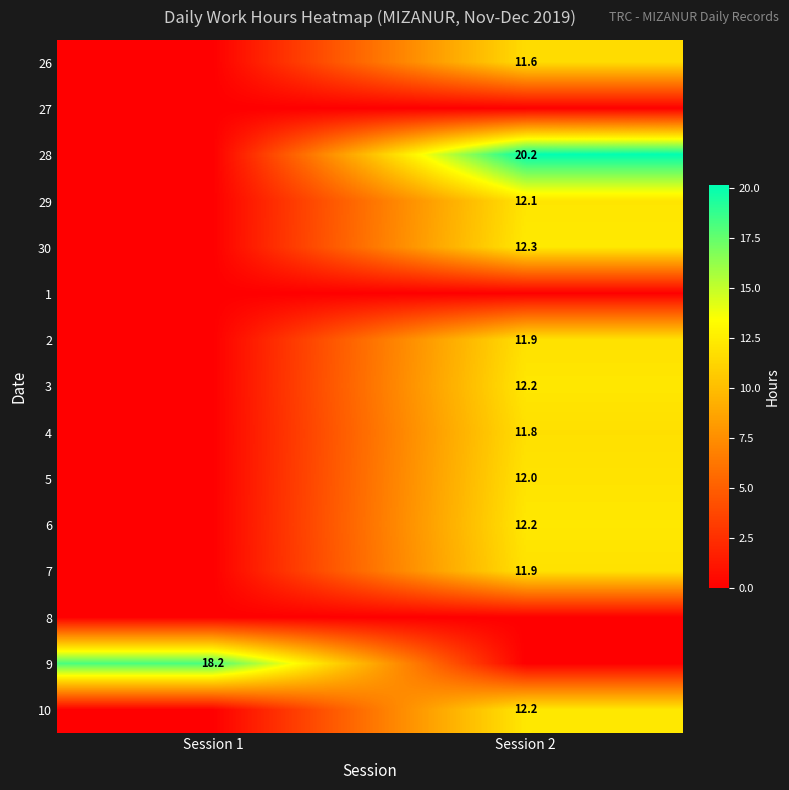

True or false: 4 has a value of 11.8 at Session 2.

True